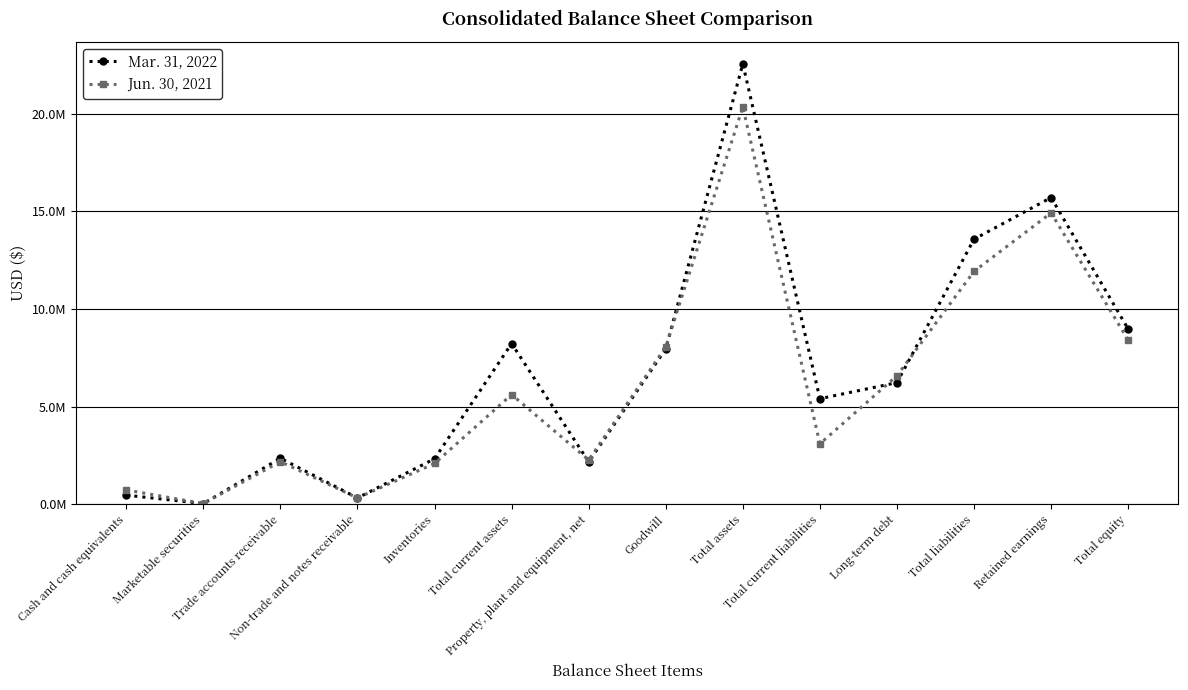

True or false: Jun. 30, 2021 has a value of 326315 at Non-trade and notes receivable.

True